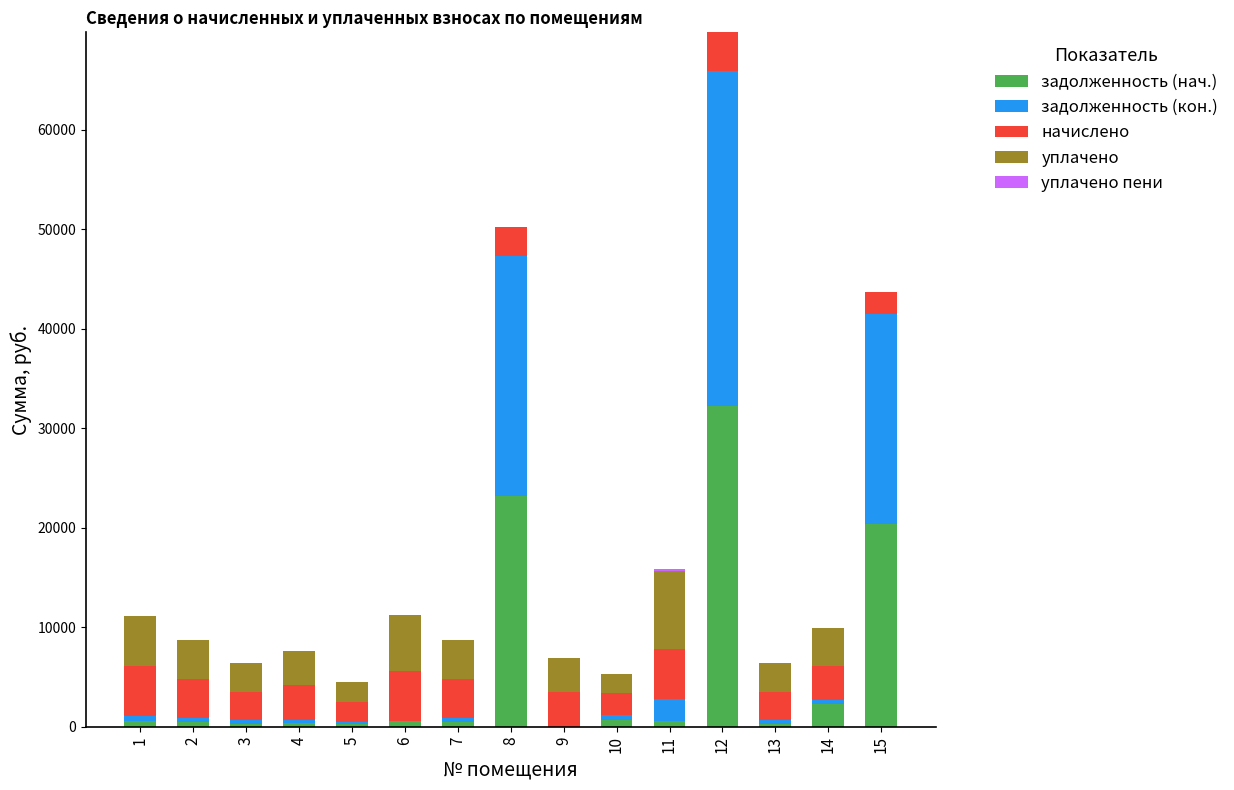

At which category is the sum across all series the highest?

12